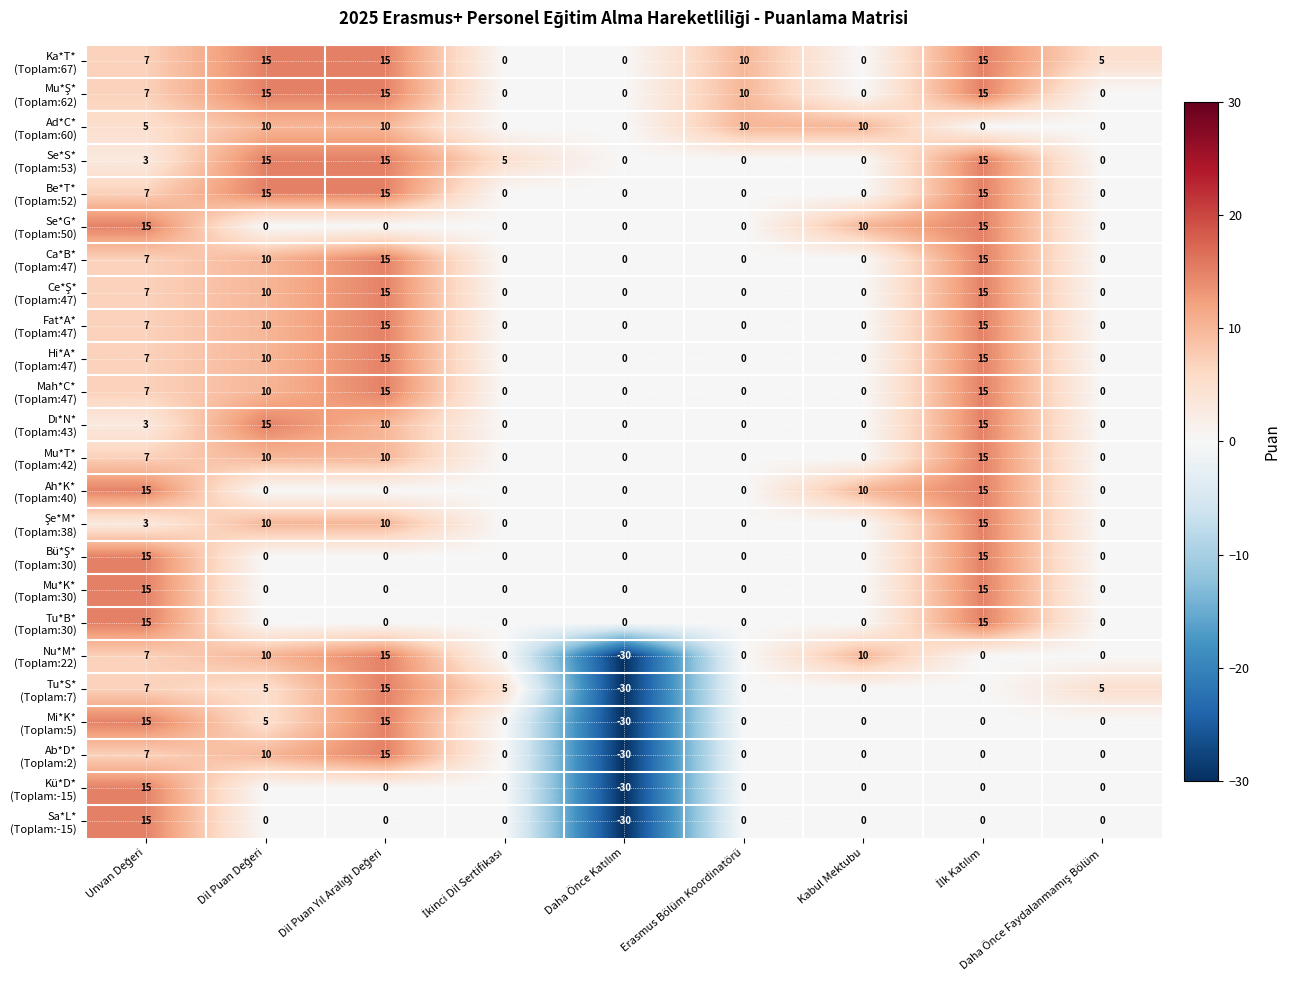

What is the difference between the highest and lowest values at Erasmus Bölüm Koordinatörü?

10